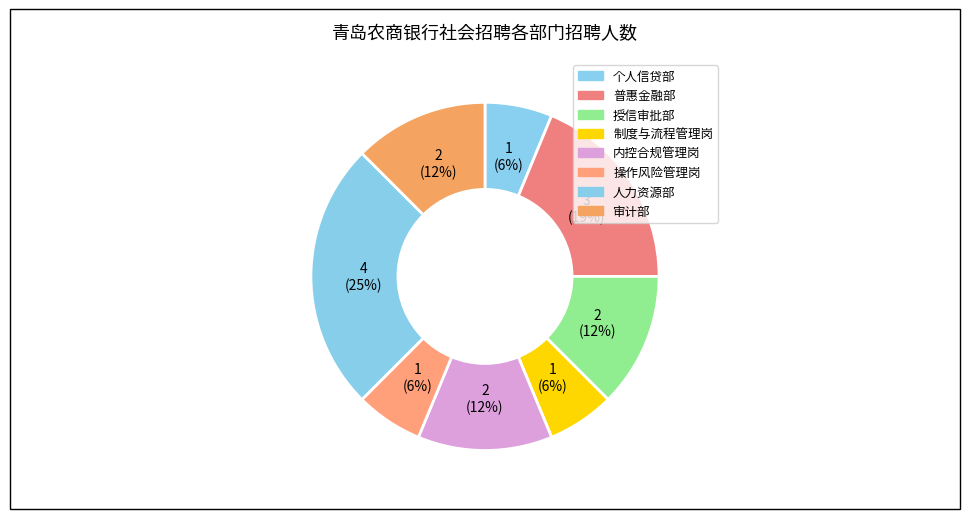

To the nearest percent, what portion does 操作风险管理岗 represent?

6%